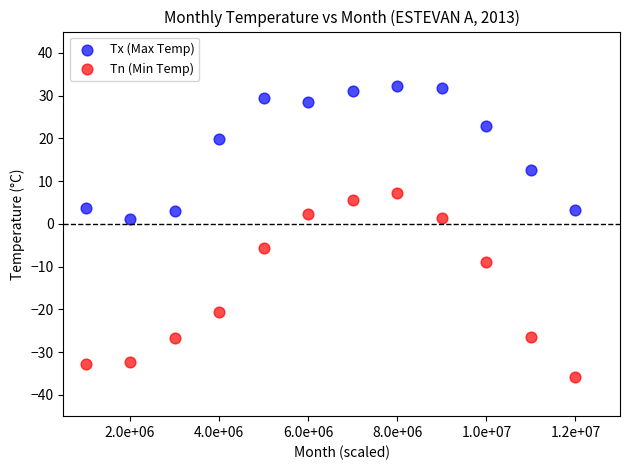

Across all data points, what is the range of Y values (max minus min)?

68.1